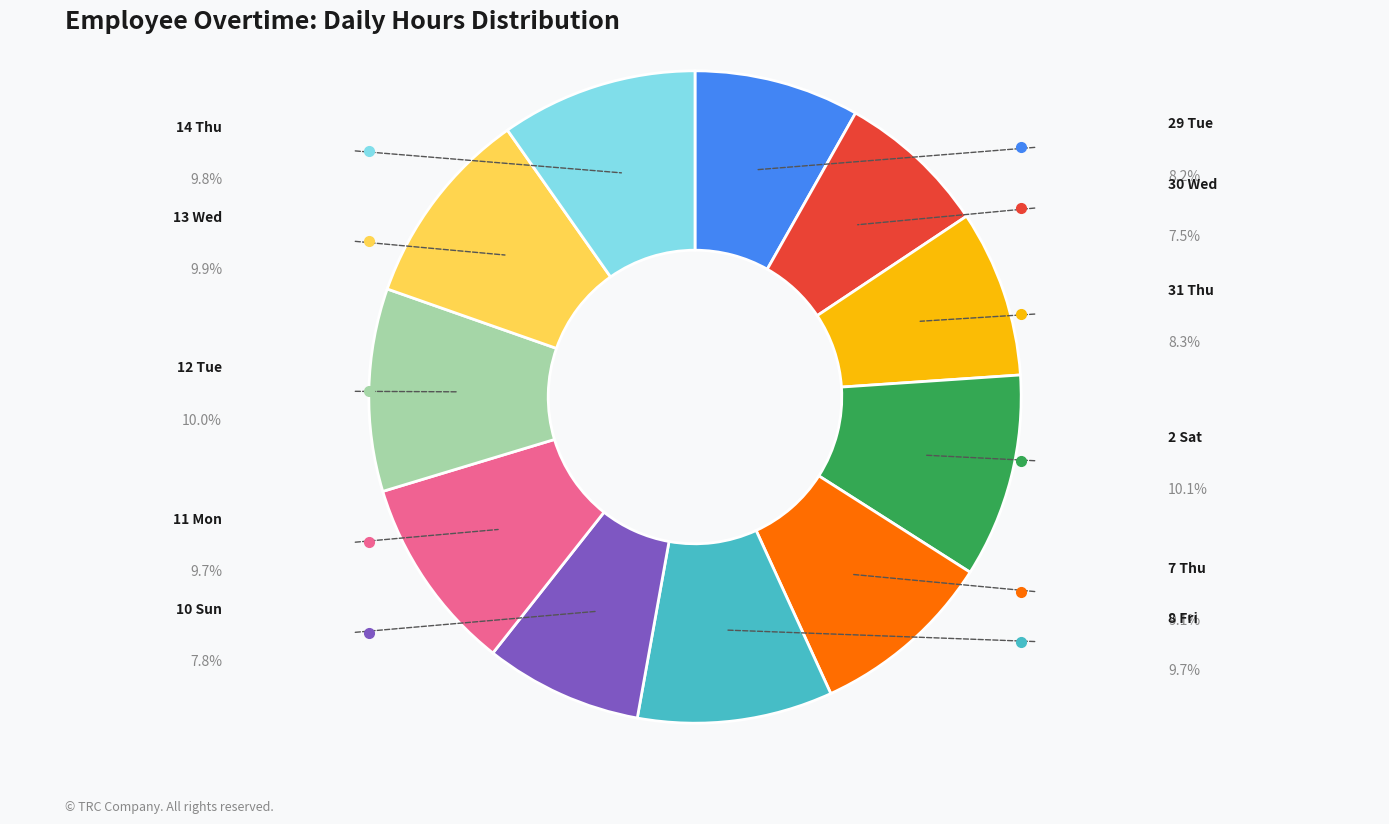

Is 7 Thu the majority of the pie?

No